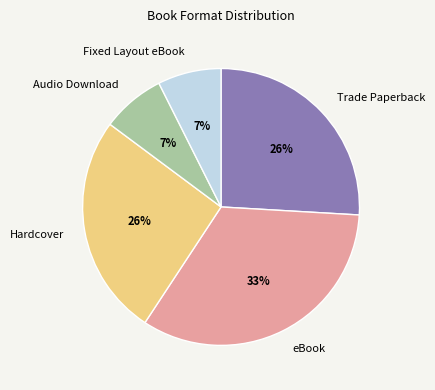

What is the ratio of the value at Trade Paperback to the value at Hardcover?

1.0